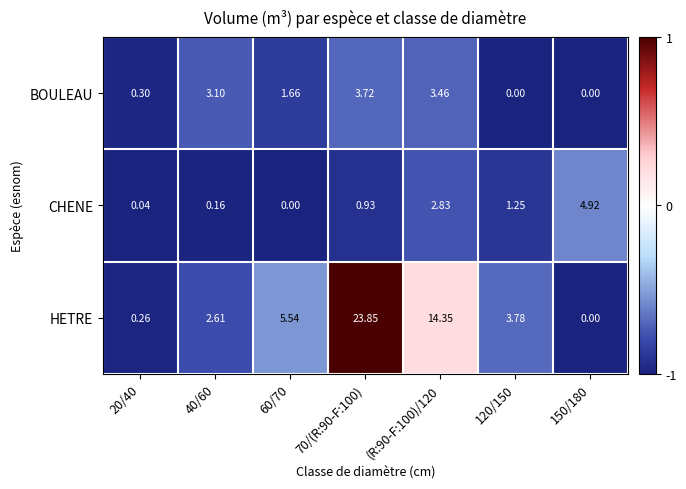

Is the value of CHENE at (R:90-F:100)/120 greater than the value of HETRE at 120/150?

No